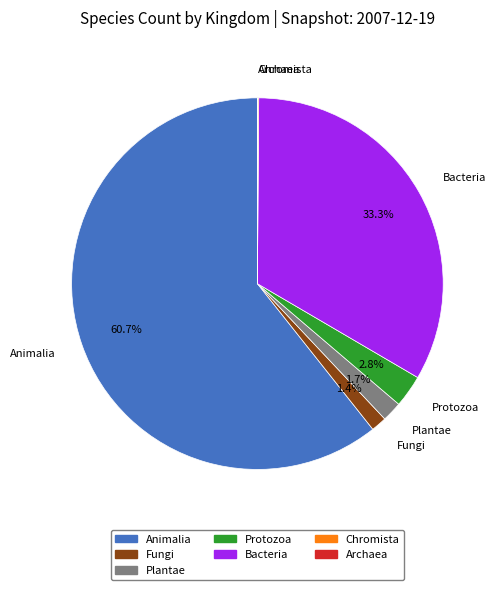

Which slice is the largest?

Animalia